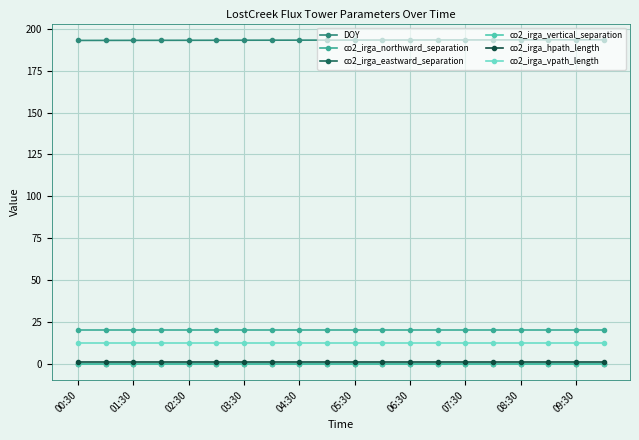

True or false: co2_irga_hpath_length and co2_irga_vpath_length cross at least once.

False